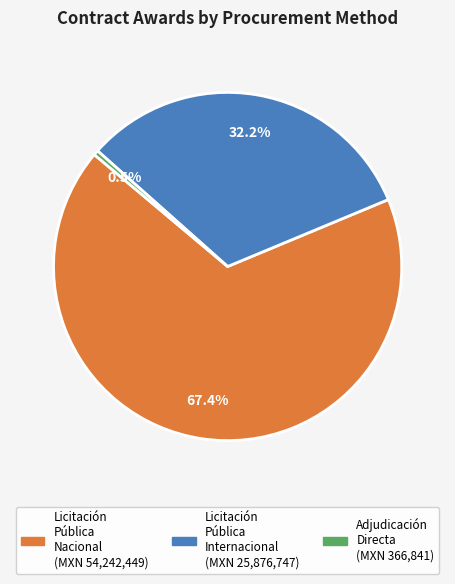

Does any single category account for the majority?

Yes